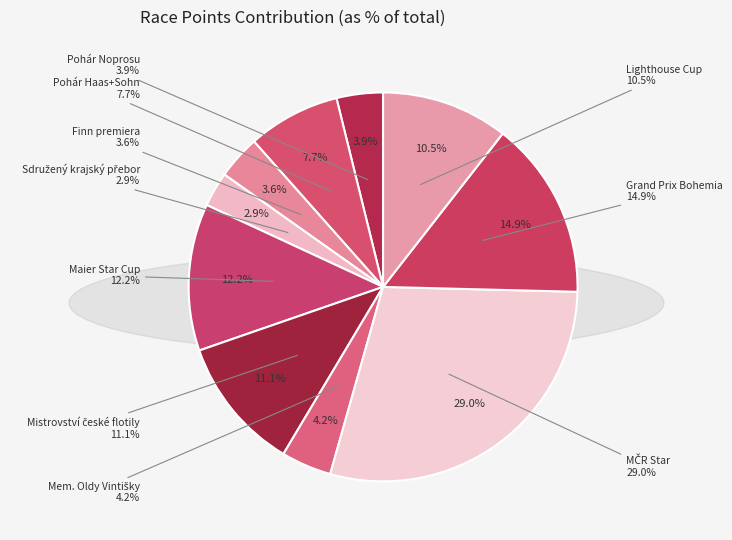

The Mem. Oldy Vintišky slice represents 4% of the pie. True or false?

True